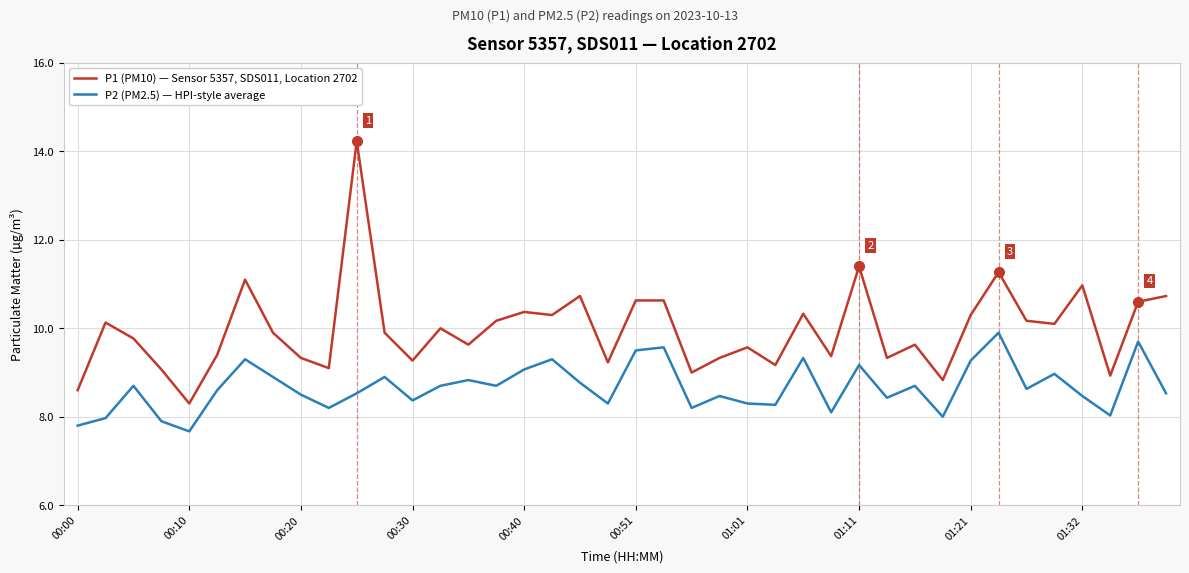

What is the smallest value displayed?

7.7